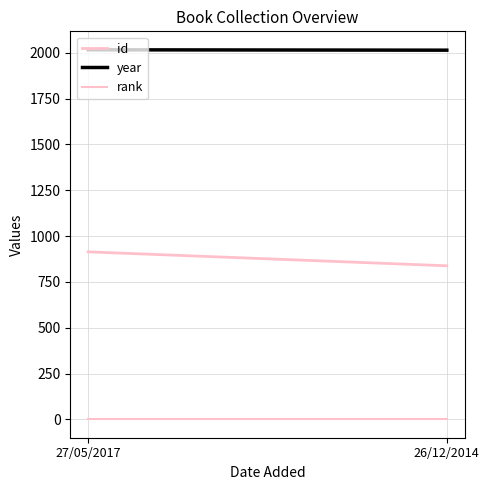

Which has a higher value, 27/05/2017 or 26/12/2014?

27/05/2017